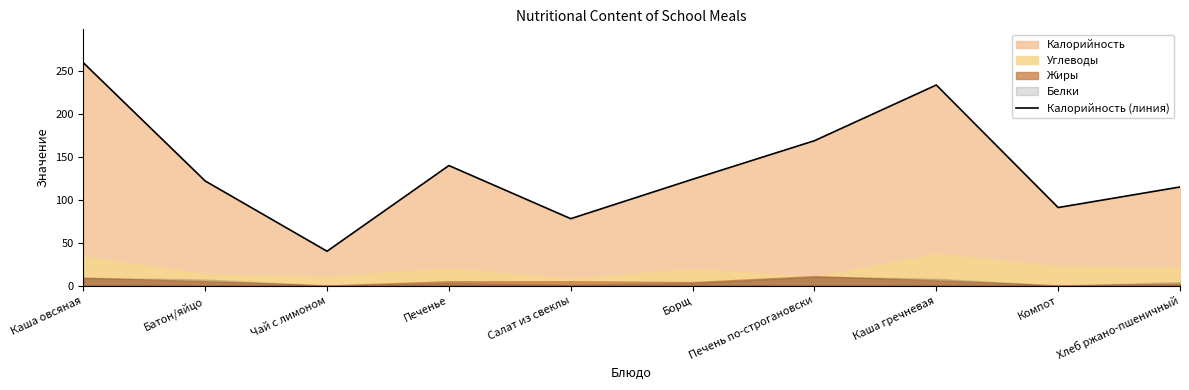

Approximately how many times larger is the value at Хлеб ржано-пшеничный compared to Чай с лимоном?

2.9